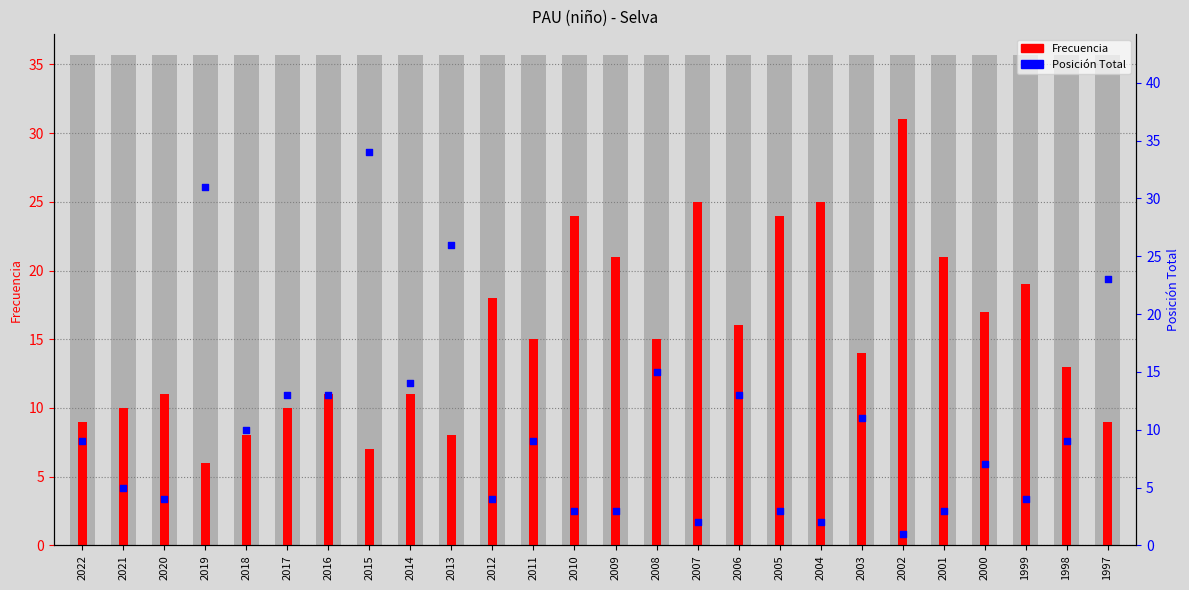

Is the value of Frecuencia at 2022 greater than the value of Posición Total at 2006?

No